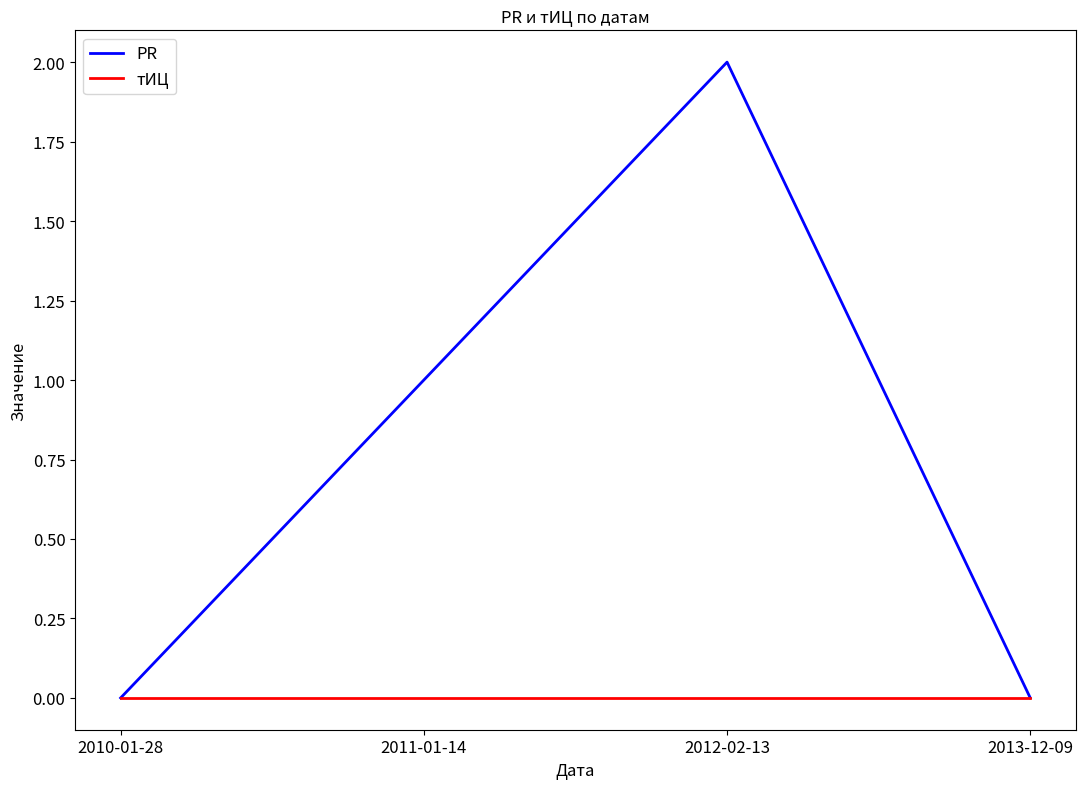

Reading left to right, extract all data points from this chart.

PR: 0	1	2	0
тИЦ: 0	0	0	0